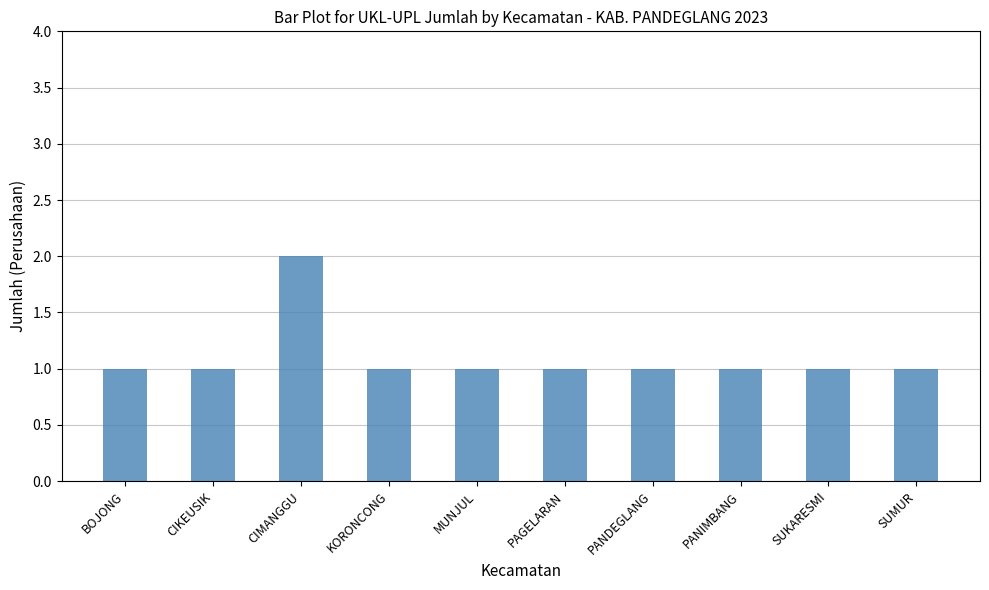

What is the minimum value shown in the chart?

1